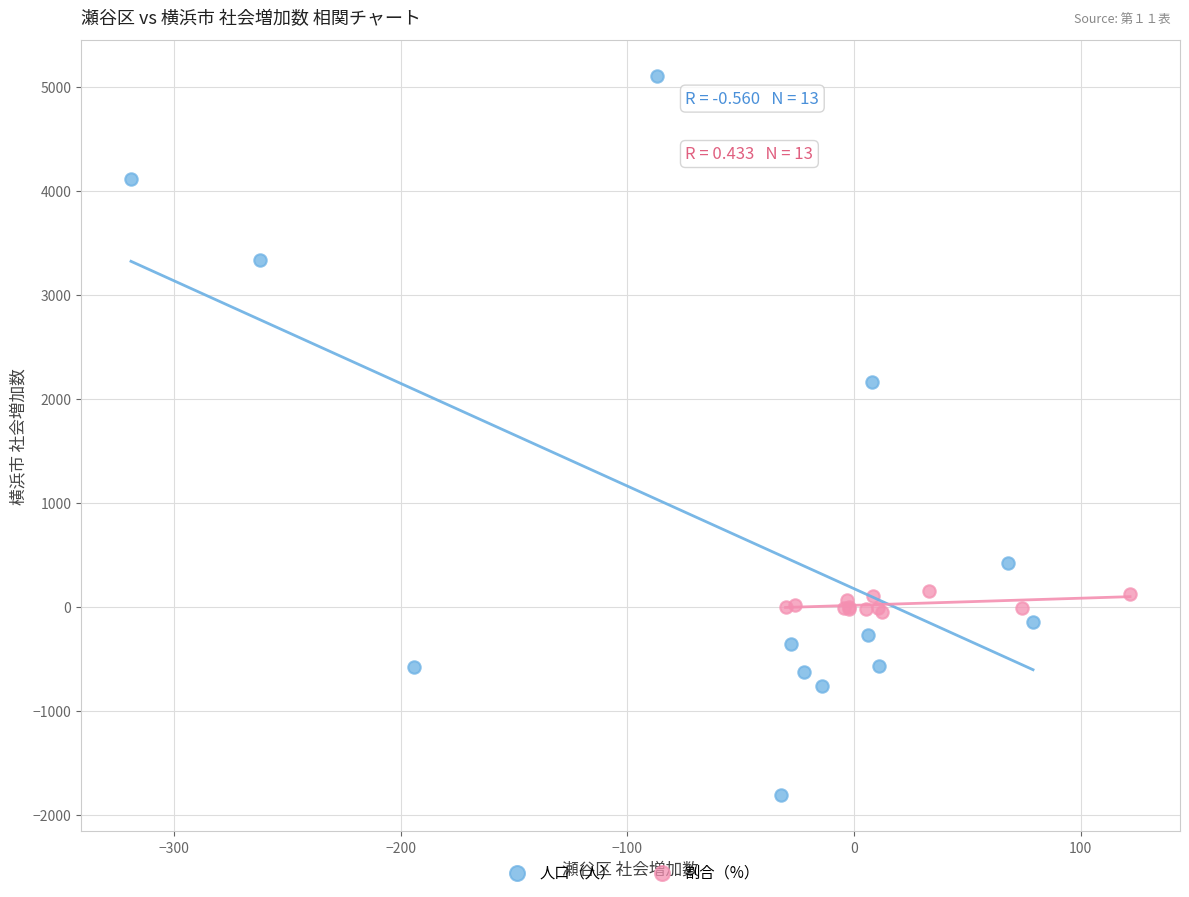

Which series has the largest Y range (max minus min)?

人口（人）